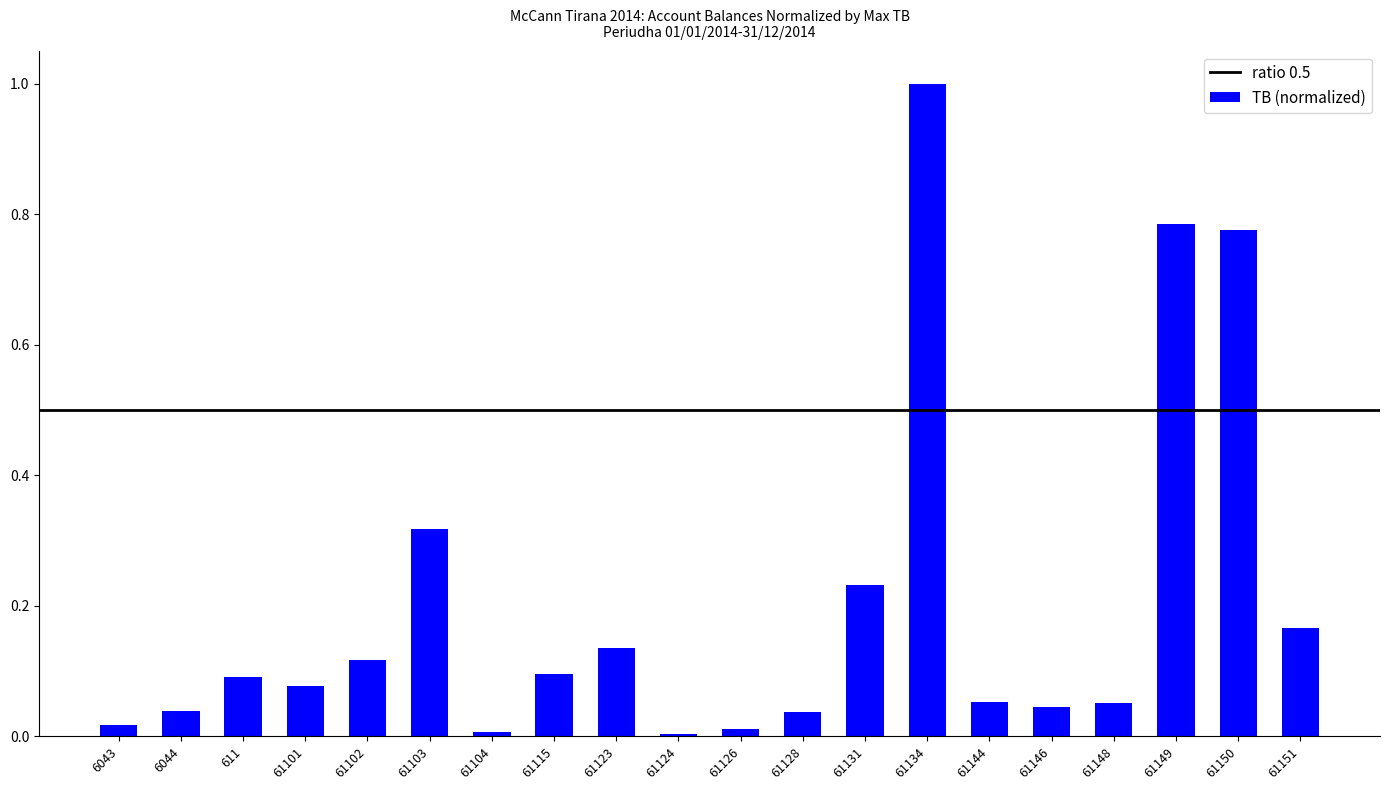

What is the greatest value displayed?

1.0